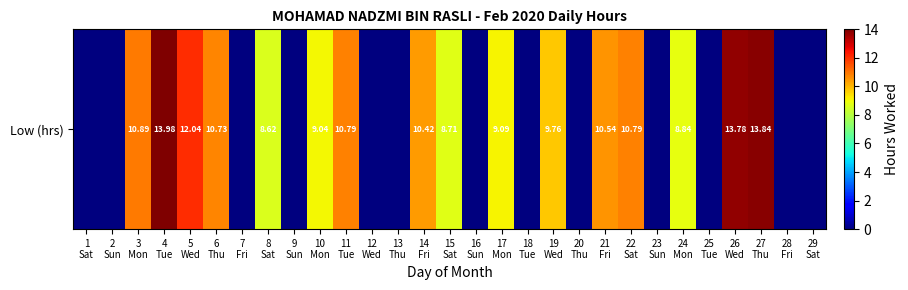

List the labels in order of value, largest first.

4
Tue, 27
Thu, 26
Wed, 5
Wed, 3
Mon, 11
Tue, 22
Sat, 6
Thu, 21
Fri, 14
Fri, 19
Wed, 17
Mon, 10
Mon, 24
Mon, 15
Sat, 8
Sat, 1
Sat, 2
Sun, 7
Fri, 9
Sun, 12
Wed, 13
Thu, 16
Sun, 18
Tue, 20
Thu, 23
Sun, 25
Tue, 28
Fri, 29
Sat